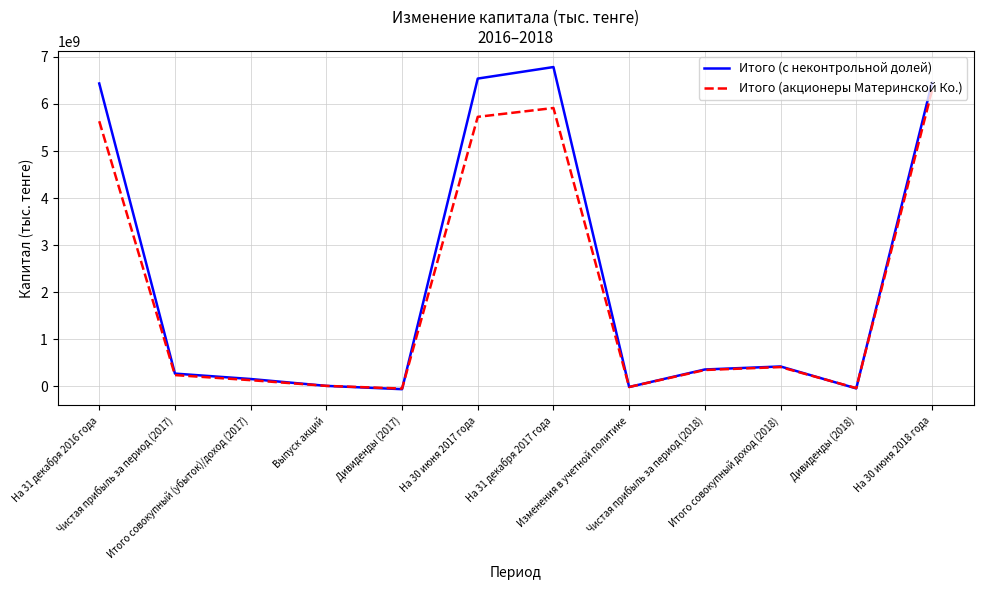

Which series ends up on top after the final intersection of Итого (с неконтрольной долей) and Итого (акционеры Материнской Ко.)?

Итого (с неконтрольной долей)